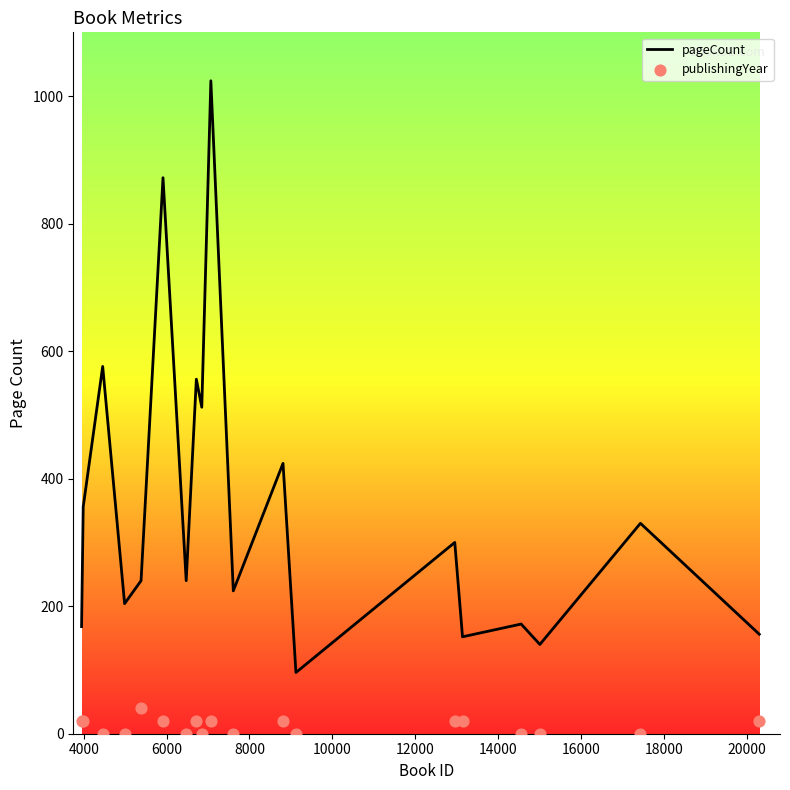

Which series has the largest Y range (max minus min)?

pageCount